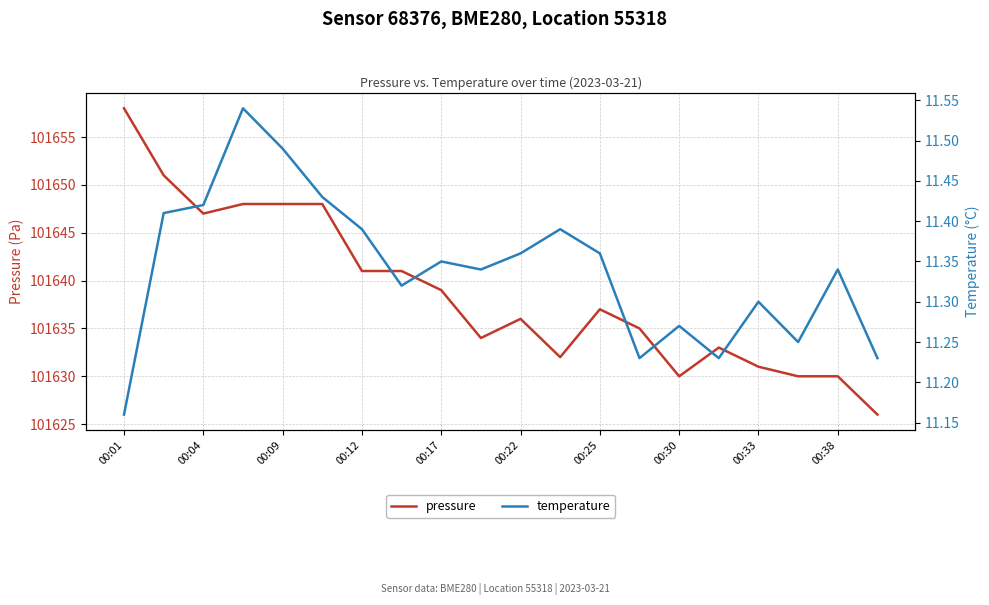

What is the sum of all pressure values?

2032775